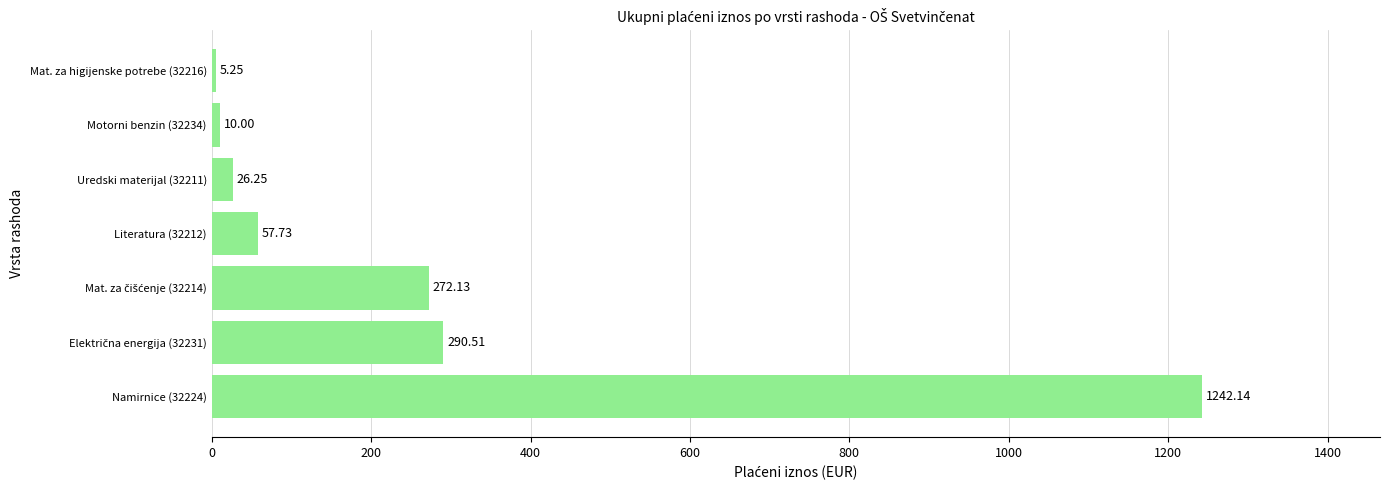

Are the bars horizontal?

Yes